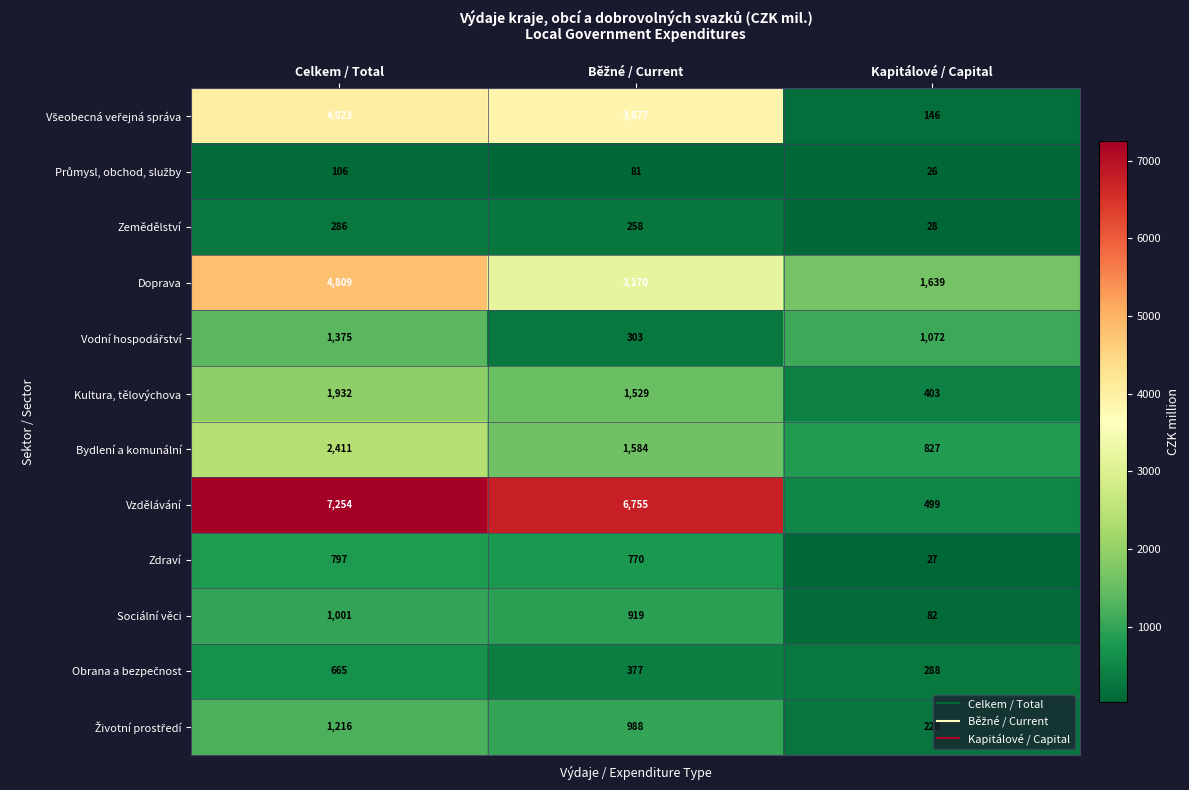

Which series changed the most between Celkem / Total and Kapitálové / Capital?

Vzdělávání